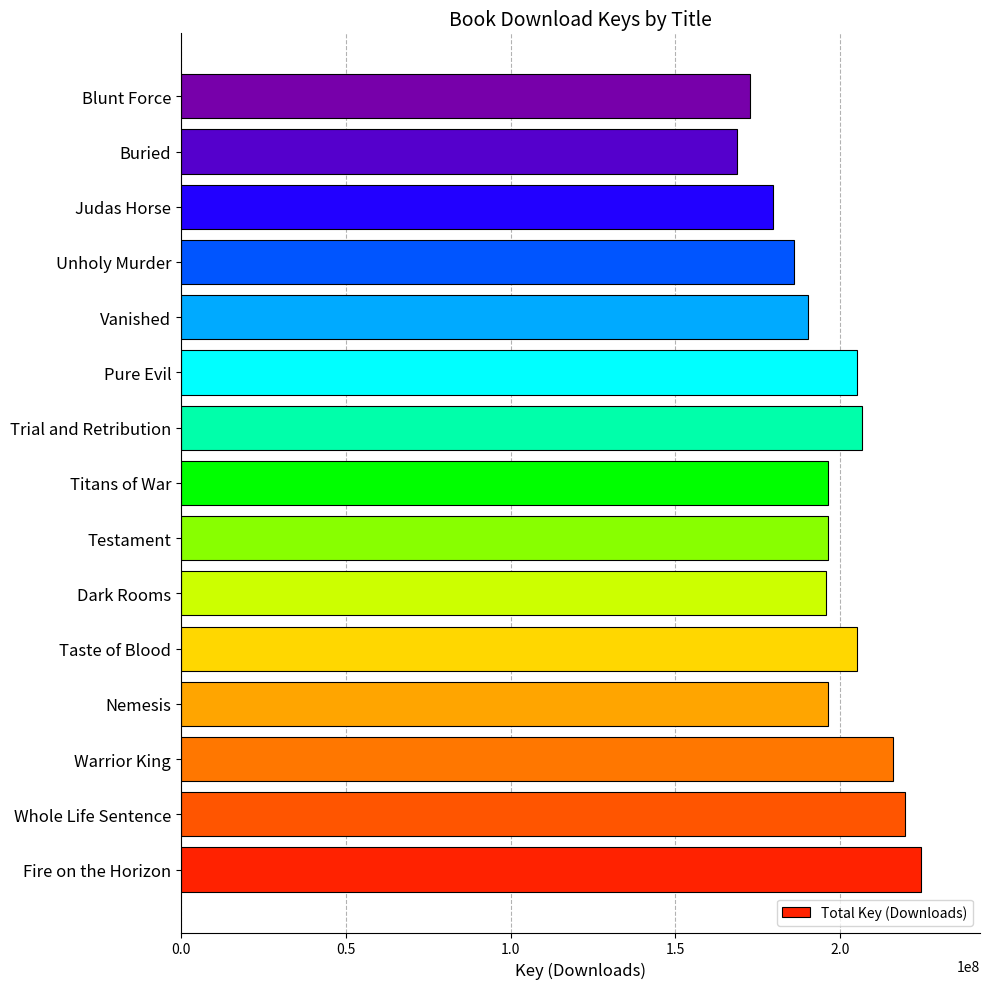

What value does the data have at Blunt Force?

172622788